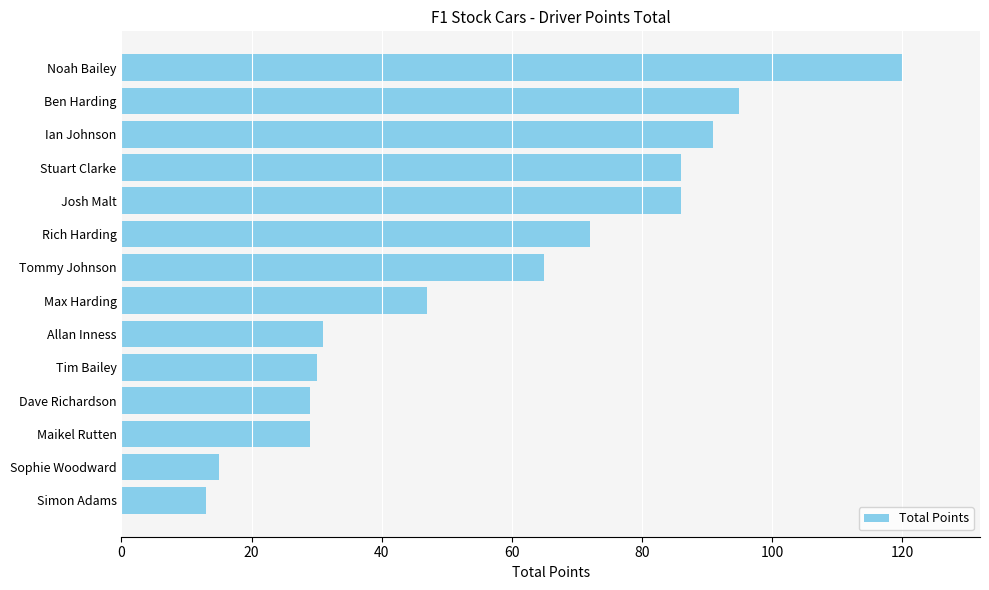

Which has a higher value, Max Harding or Tim Bailey?

Max Harding